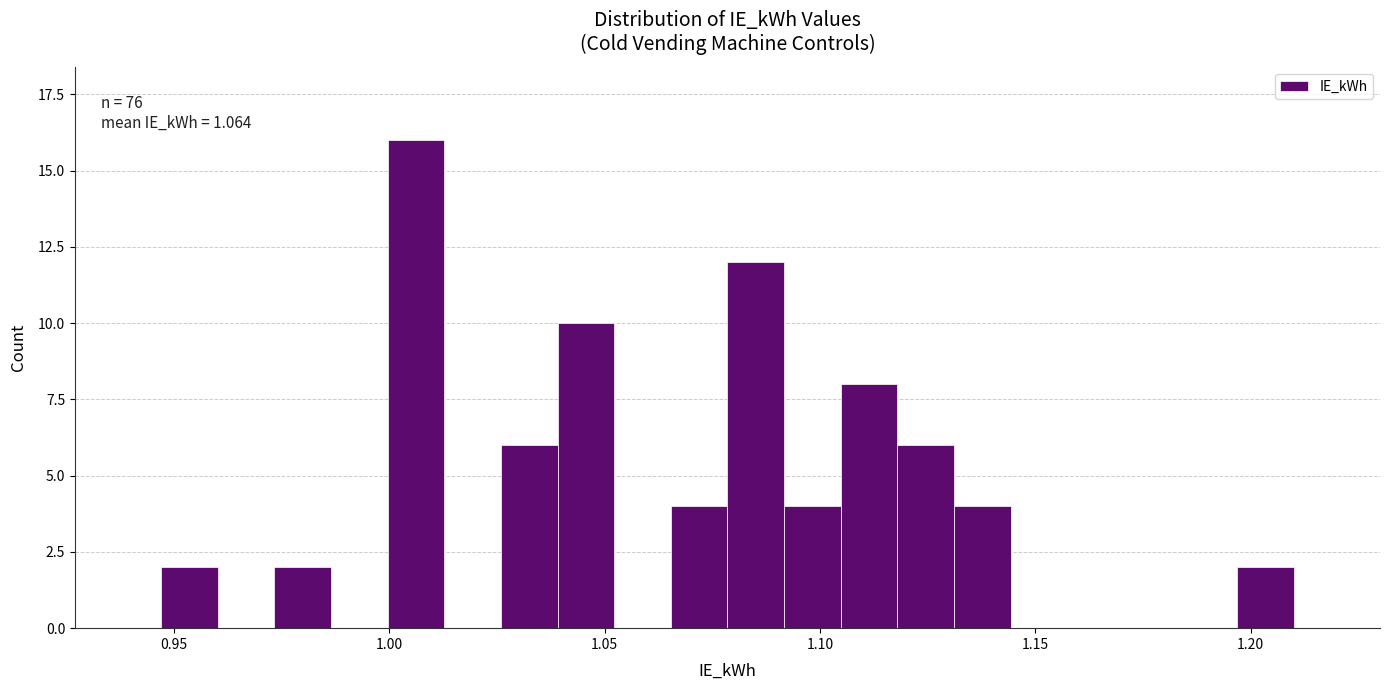

Read against the x-axis, roughly where is the centre of the tallest bar?

1.005